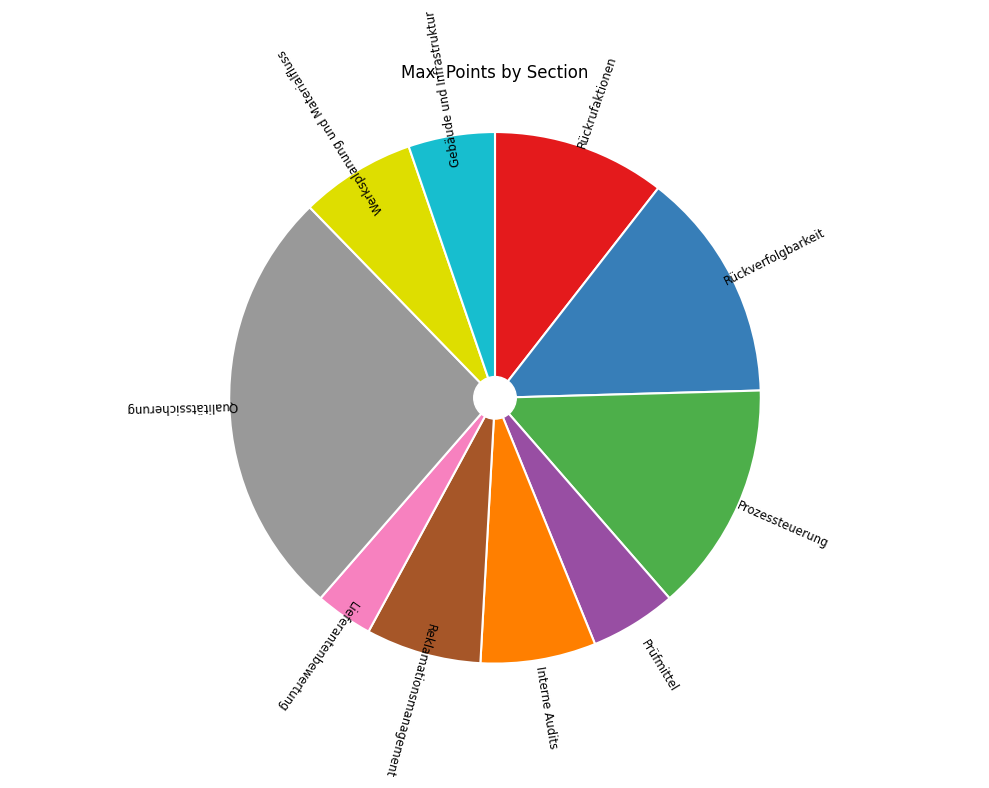

Is it true that Reklamationsmanagement is 1% of the pie?

False